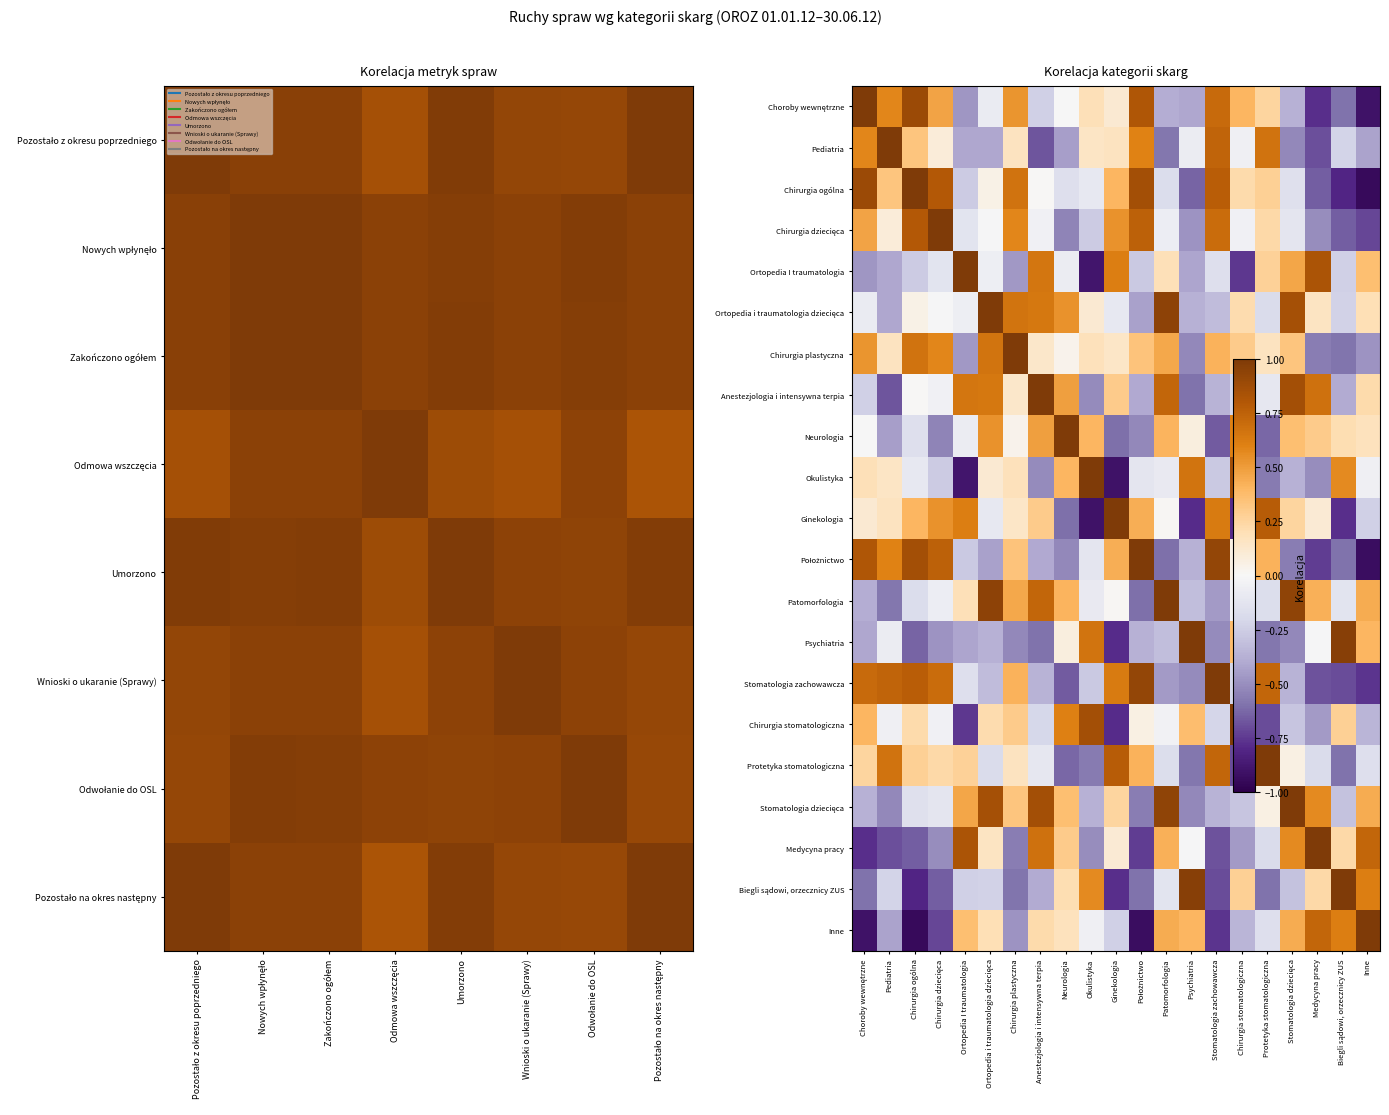

Which category has the highest value across all series?

Choroby wewnętrzne